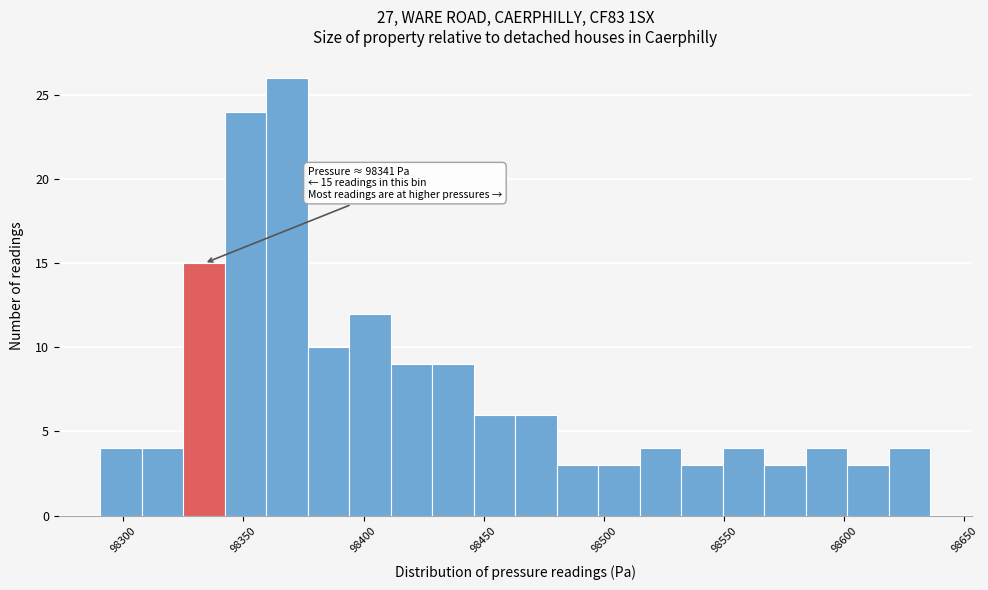

Read against the x-axis, roughly where is the centre of the tallest bar?

98370